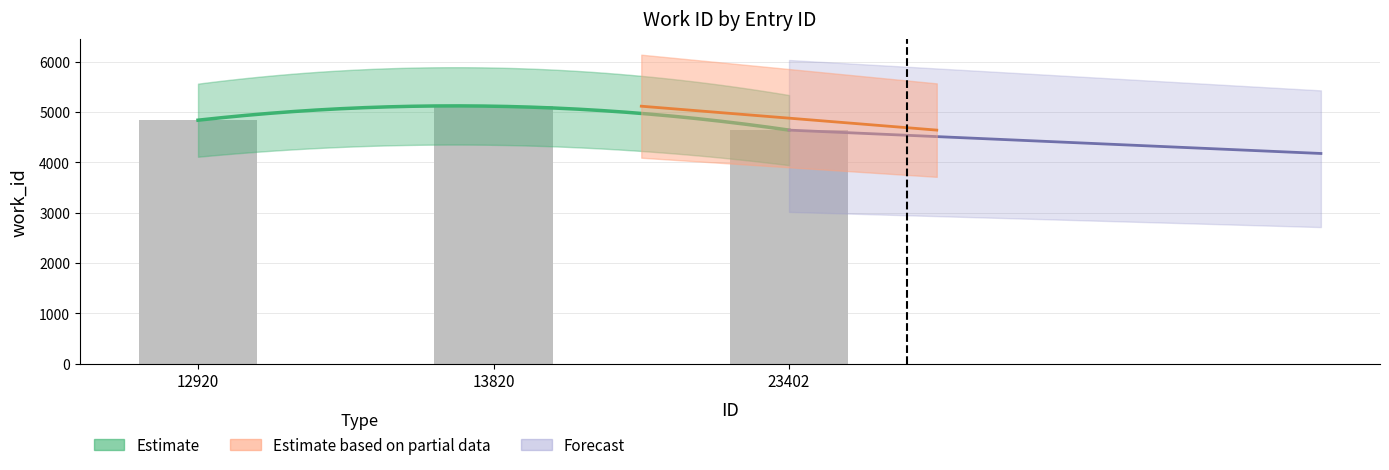

The chart shows a value of 8345 at 23402. True or false?

False